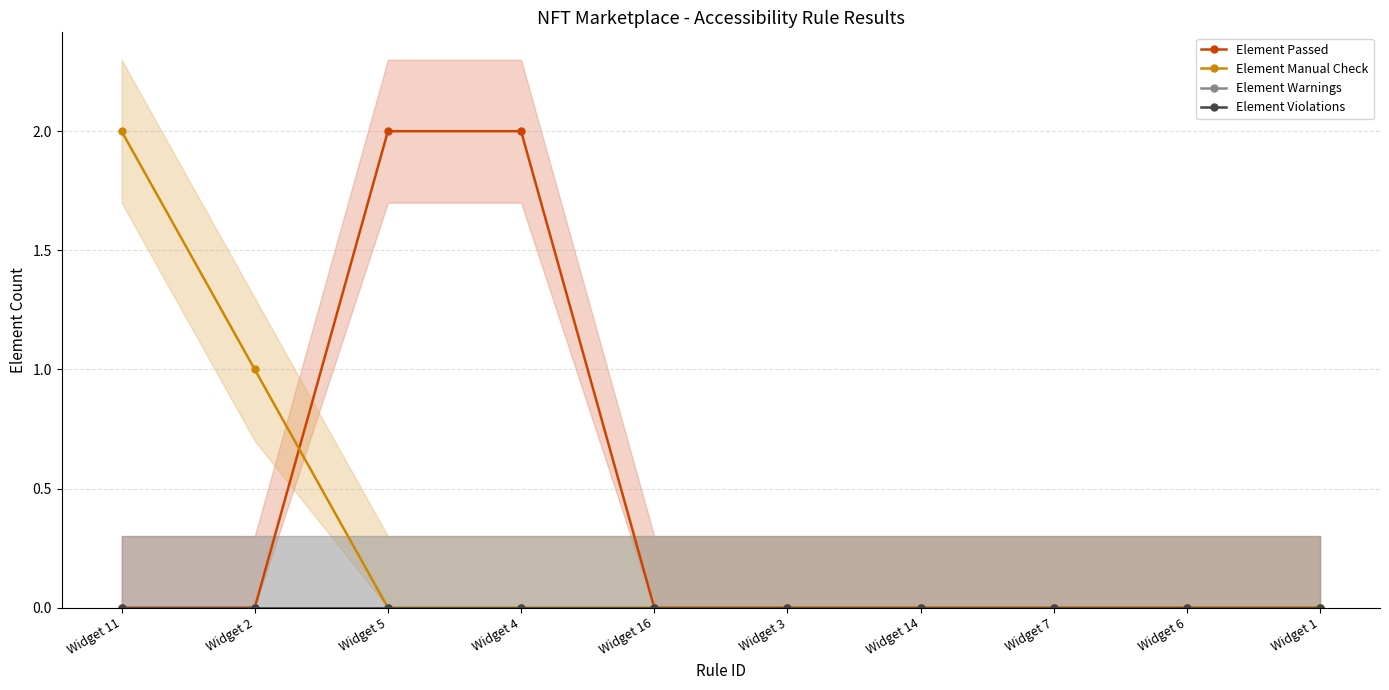

Reading left to right, extract all data points from this chart.

Element Passed: 0	0	2	2	0	0	0	0	0	0
Element Manual Check: 2	1	0	0	0	0	0	0	0	0
Element Warnings: 0	0	0	0	0	0	0	0	0	0
Element Violations: 0	0	0	0	0	0	0	0	0	0